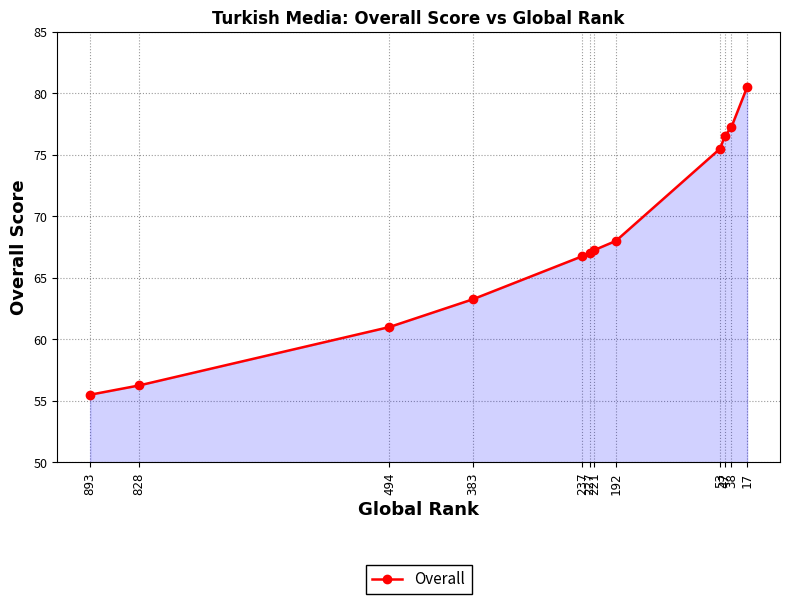

True or false: the data shows 92.0 at 893.

False